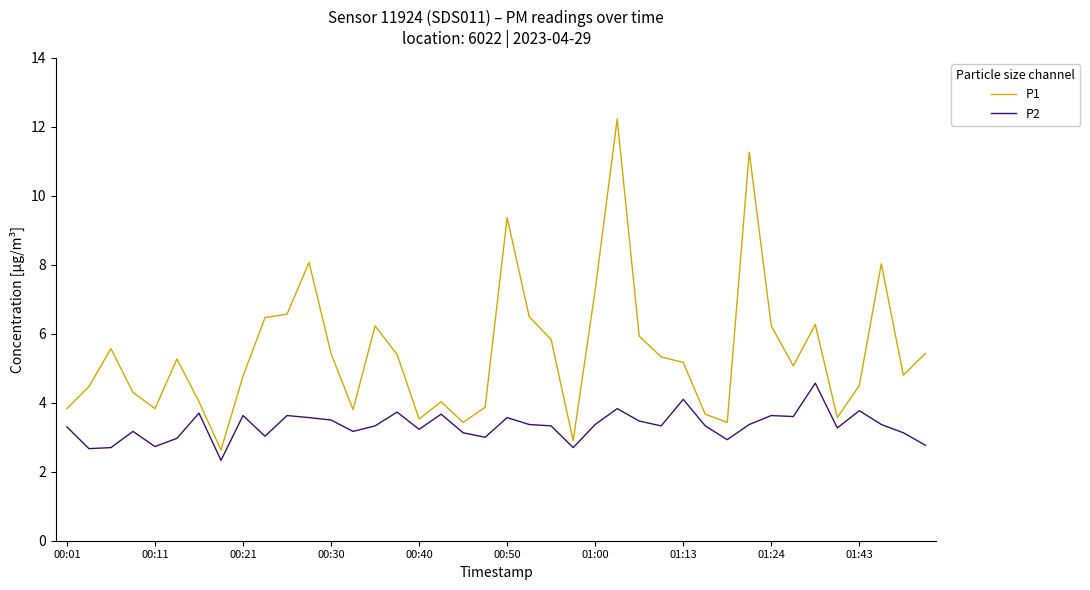

True or false: P1 and P2 intersect in this chart.

False